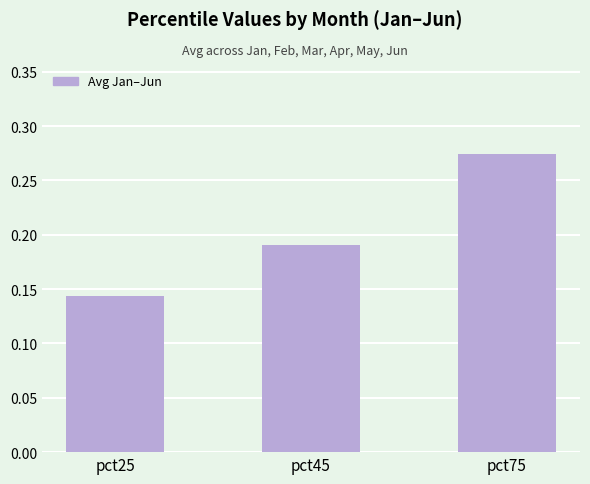

Rank the categories by value from highest to lowest.

pct75, pct45, pct25